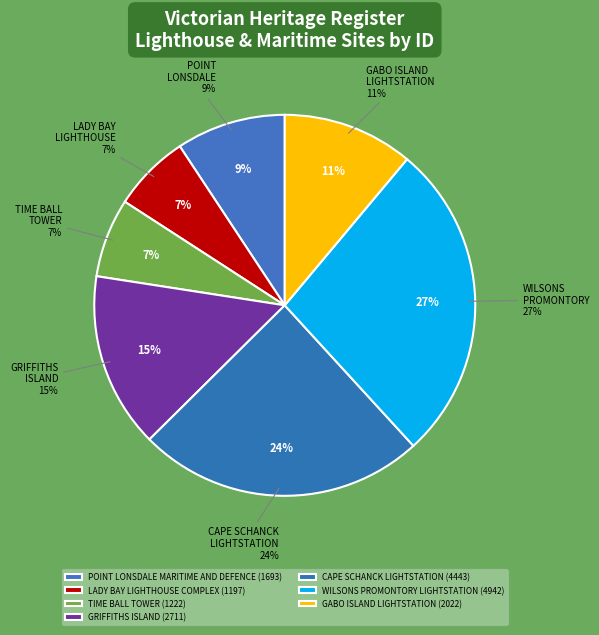

To the nearest percent, what is the combined percentage of LADY BAY LIGHTHOUSE COMPLEX and TIME BALL TOWER?

13%